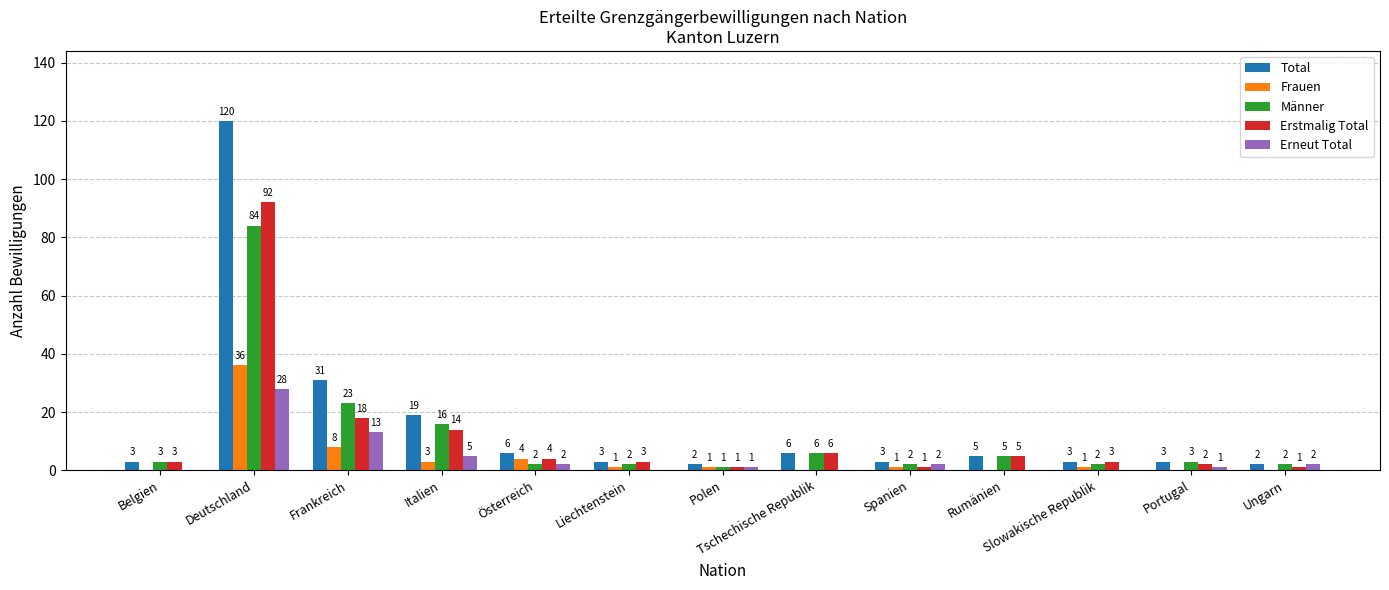

At which category is the sum across all series the highest?

Deutschland